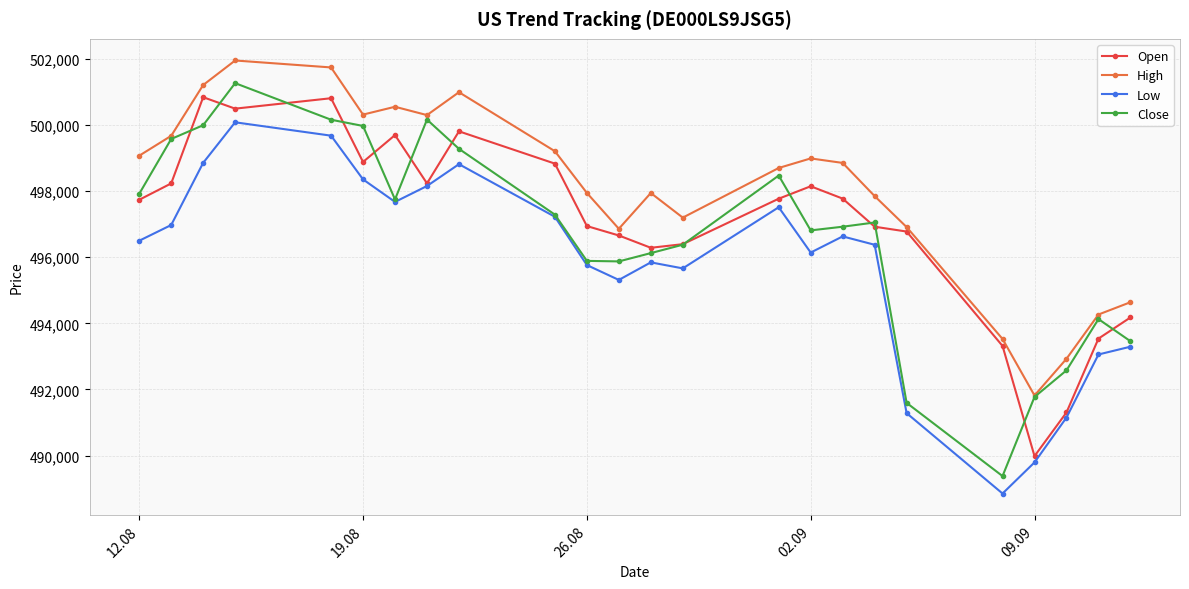

Which series has the largest total across all categories?

High